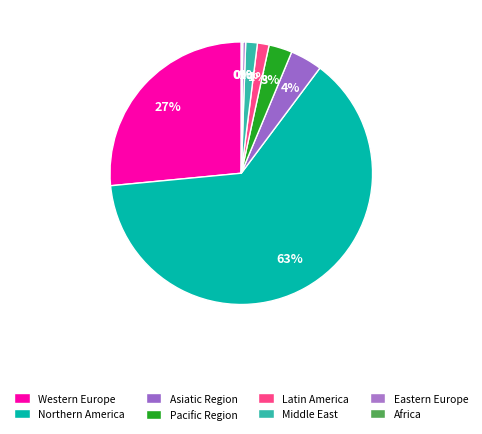

Which category has the smallest portion of the pie?

Africa